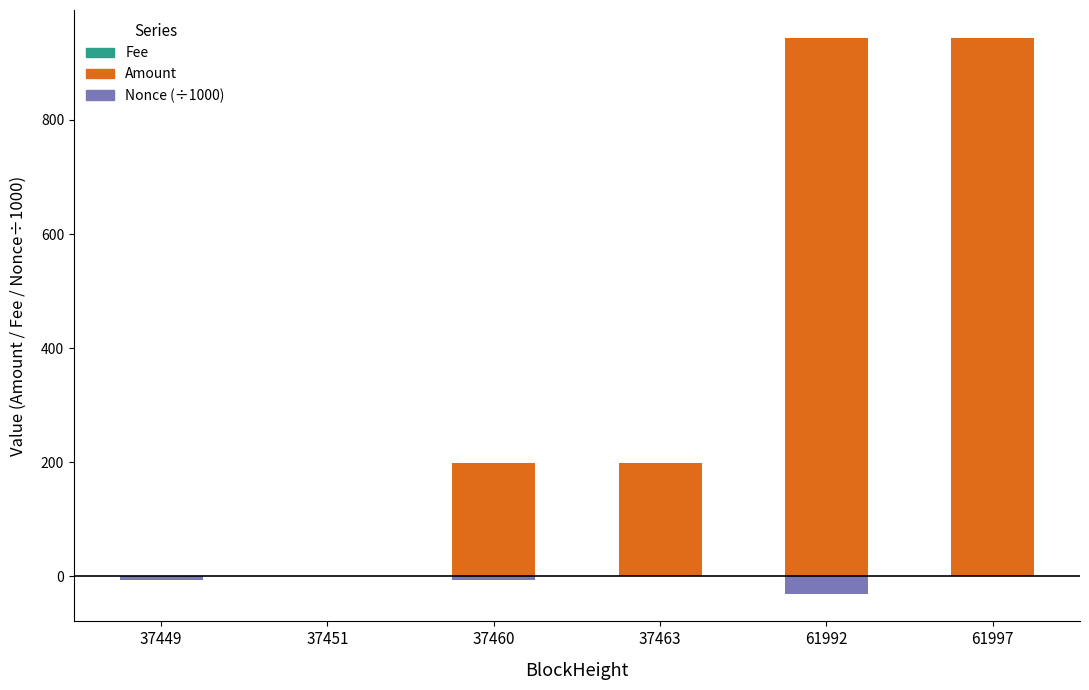

How many values in the Amount series are below 198?

2